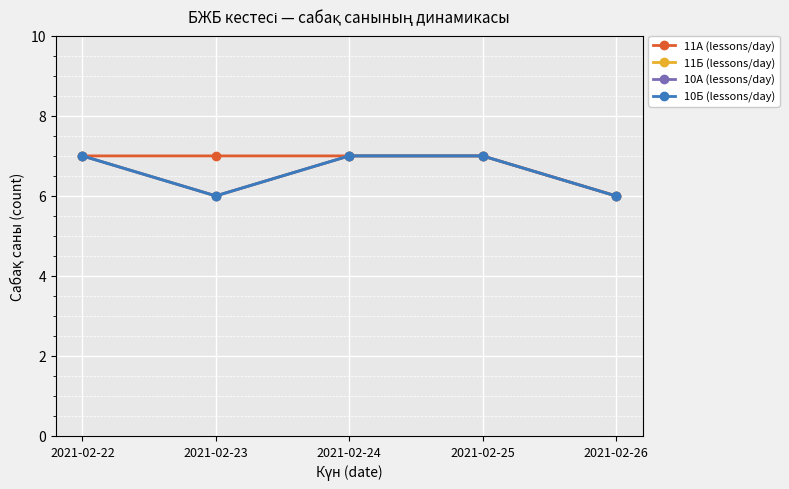

What is the difference between the 10А (lessons/day) values at 2021-02-23 and 2021-02-24?

1